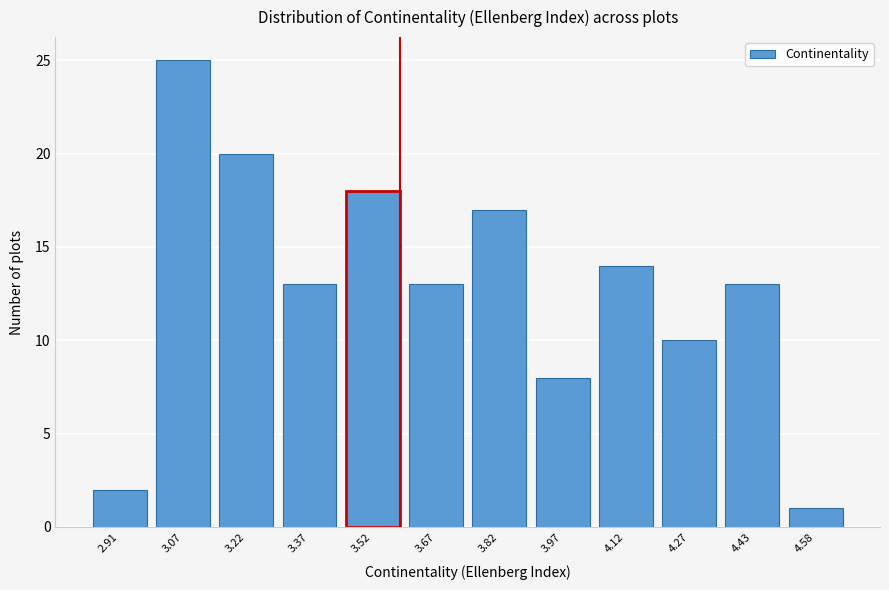

Reading left to right, list all the values displayed in this chart.

2	25	20	13	18	13	17	8	14	10	13	1